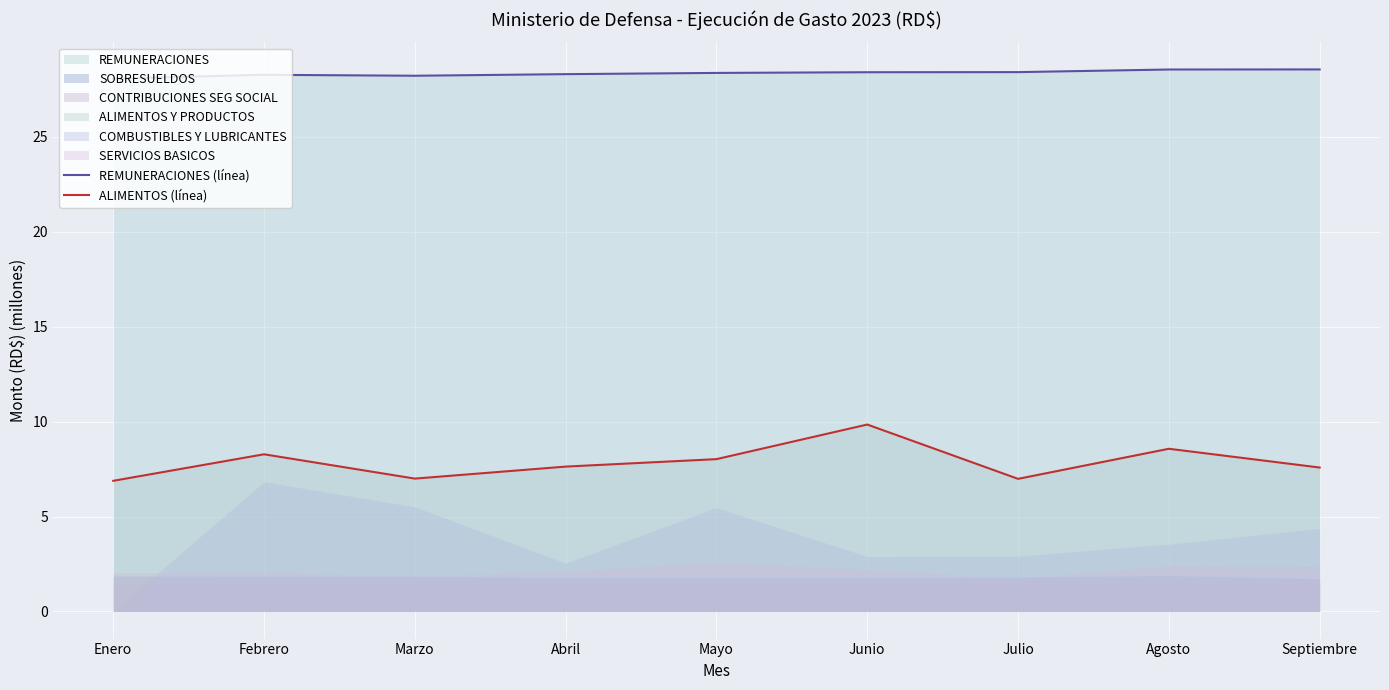

Reading left to right, extract all data points from this chart.

REMUNERACIONES (línea): 28.1	28.3	28.2	28.3	28.4	28.4	28.4	28.5	28.6
ALIMENTOS (línea): 6.9	8.3	7.0	7.6	8.0	9.8	7.0	8.6	7.6